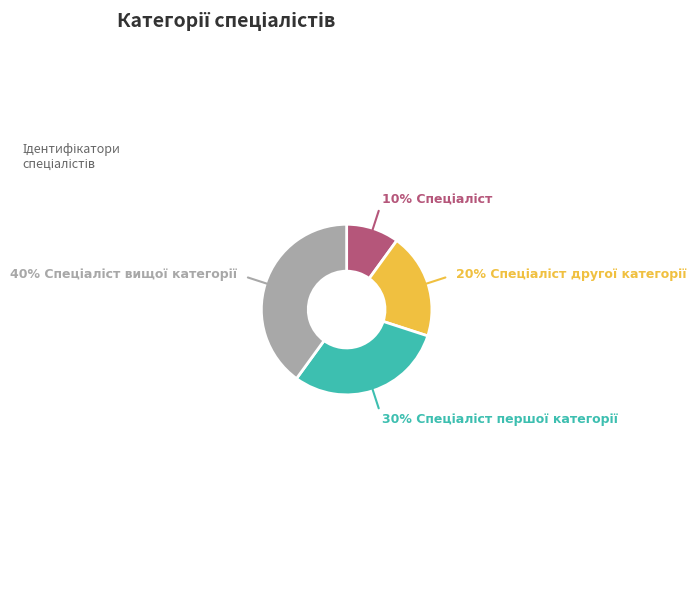

Does any single category account for the majority?

No